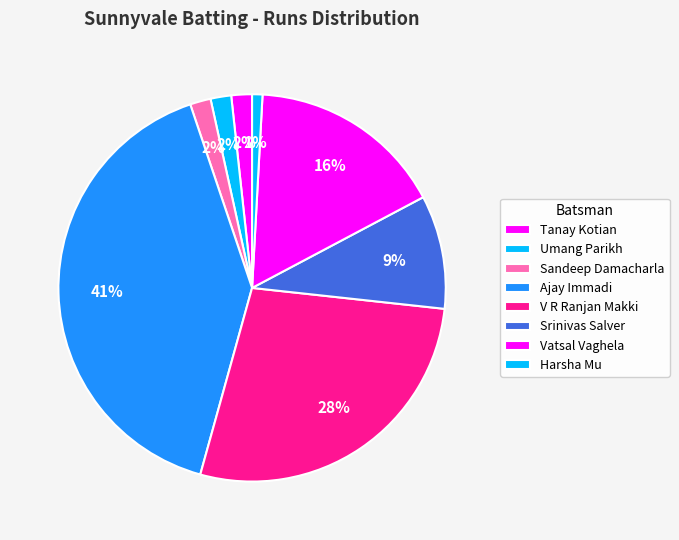

How many segments does this pie chart have?

8